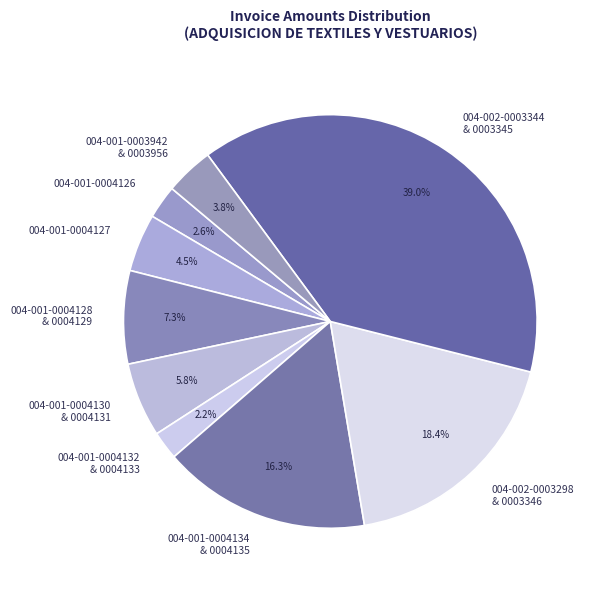

What is the largest slice in the pie chart?

004-002-0003344 & 0003345